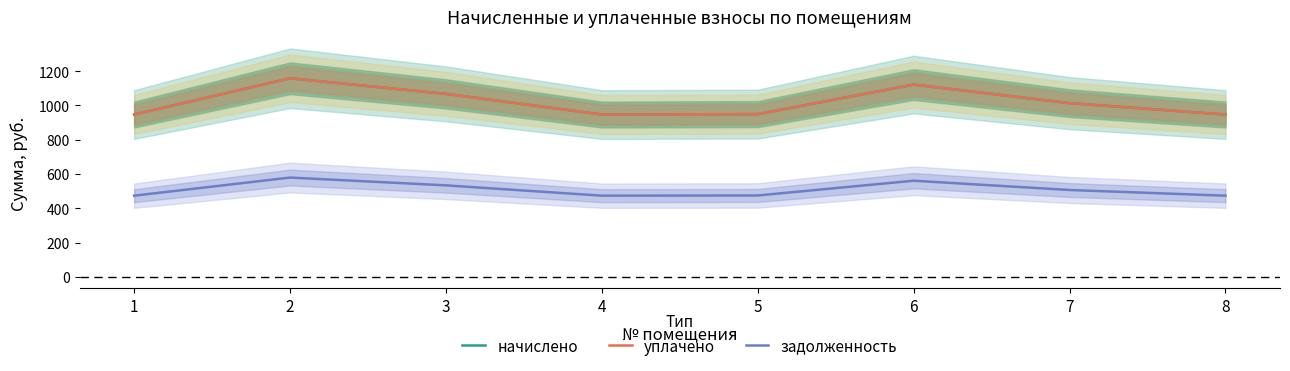

True or false: уплачено and задолженность intersect in this chart.

False